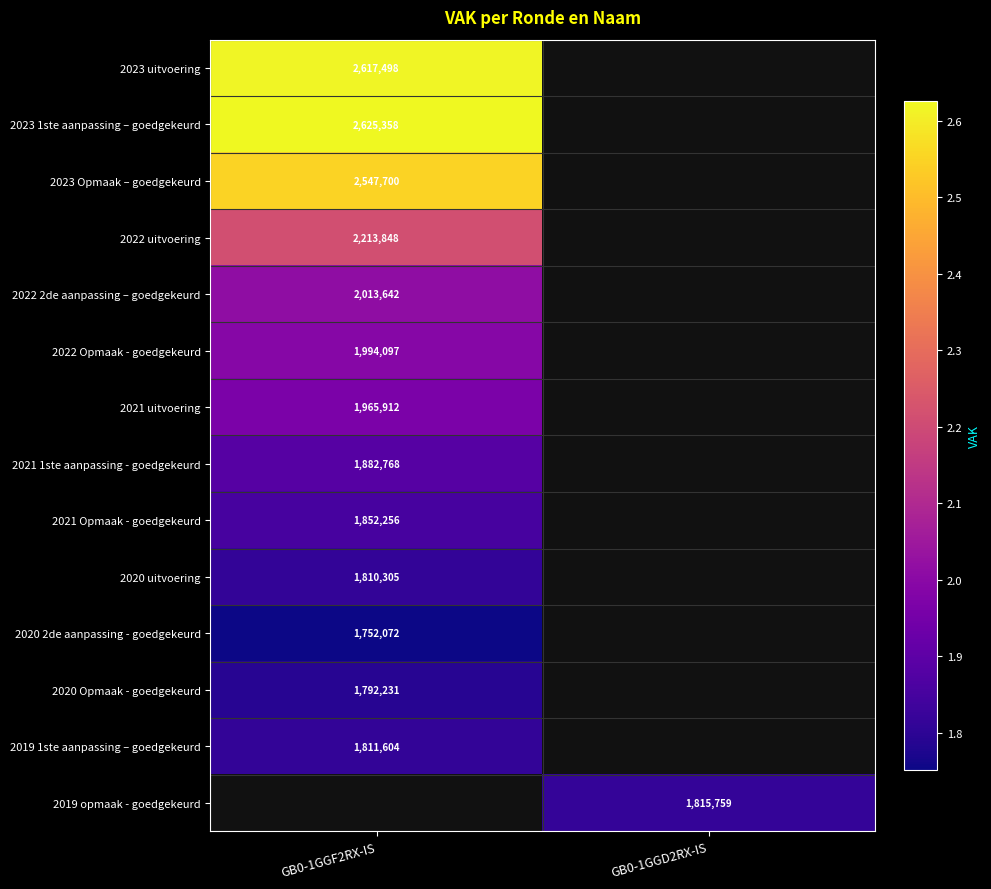

The value of 2022 Opmaak - goedgekeurd at GB0-1GGF2RX-IS is 1994097. True or false?

True